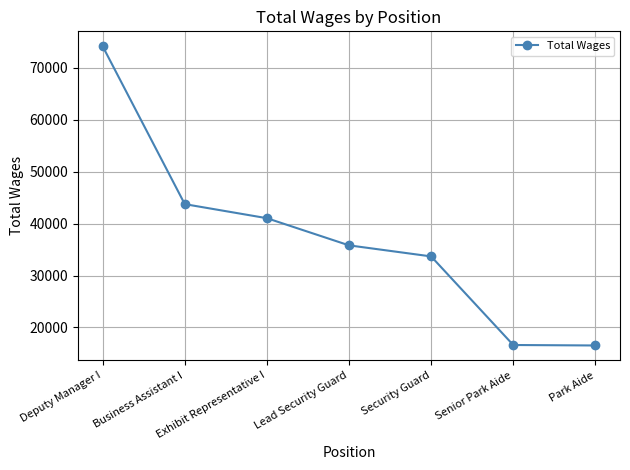

What is the value of the 3rd point from the left?

41042